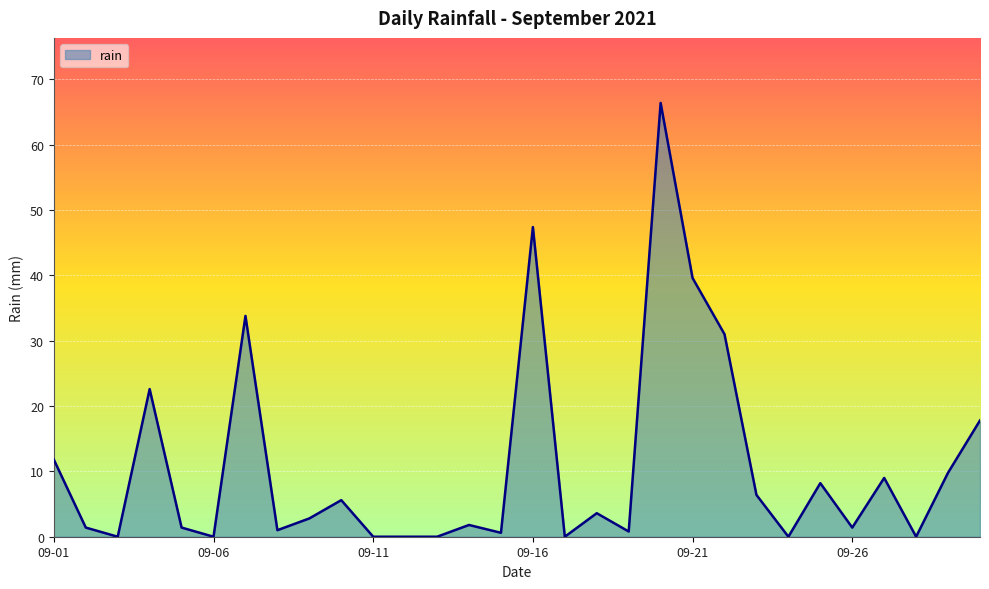

How many lines are shown in the chart?

1